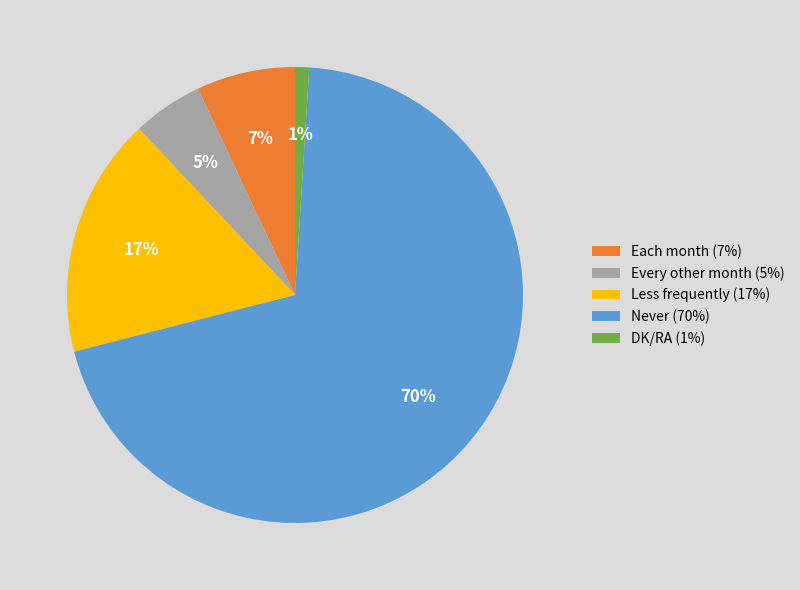

What is the largest slice in the pie chart?

Never (70%)